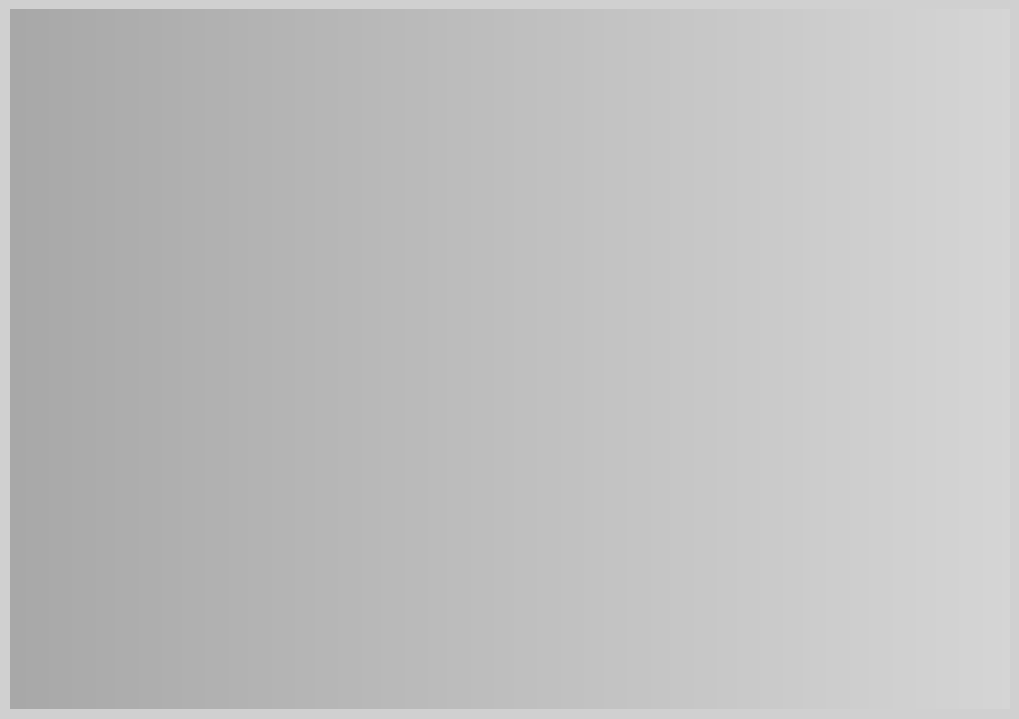

How many segments does this pie chart have?

9